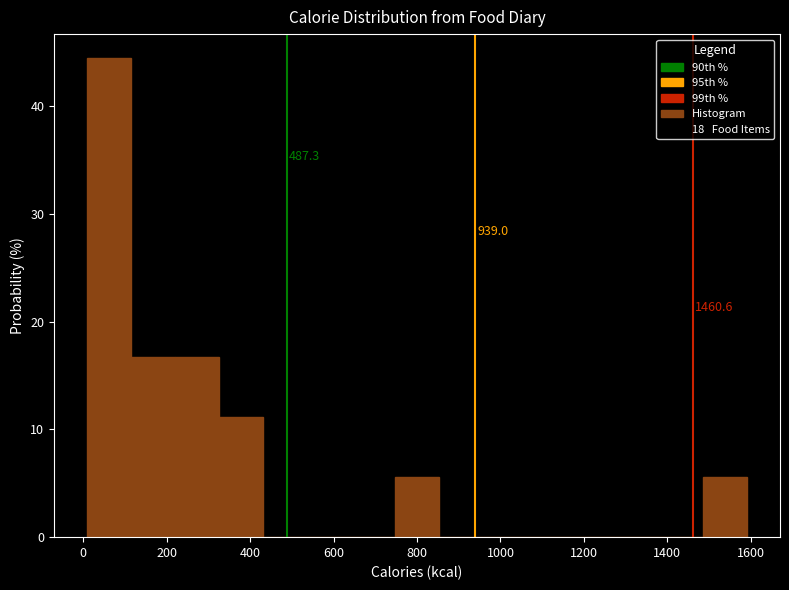

Over which range of the x-axis is the bar tallest?

0 to 120